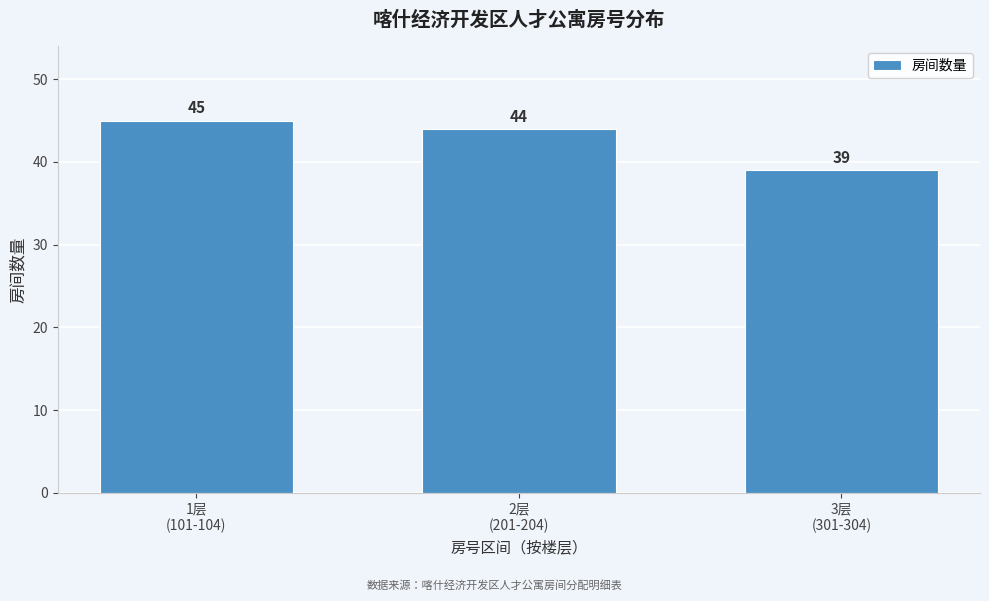

Reading left to right, transcribe all the data shown in this chart.

45	44	39